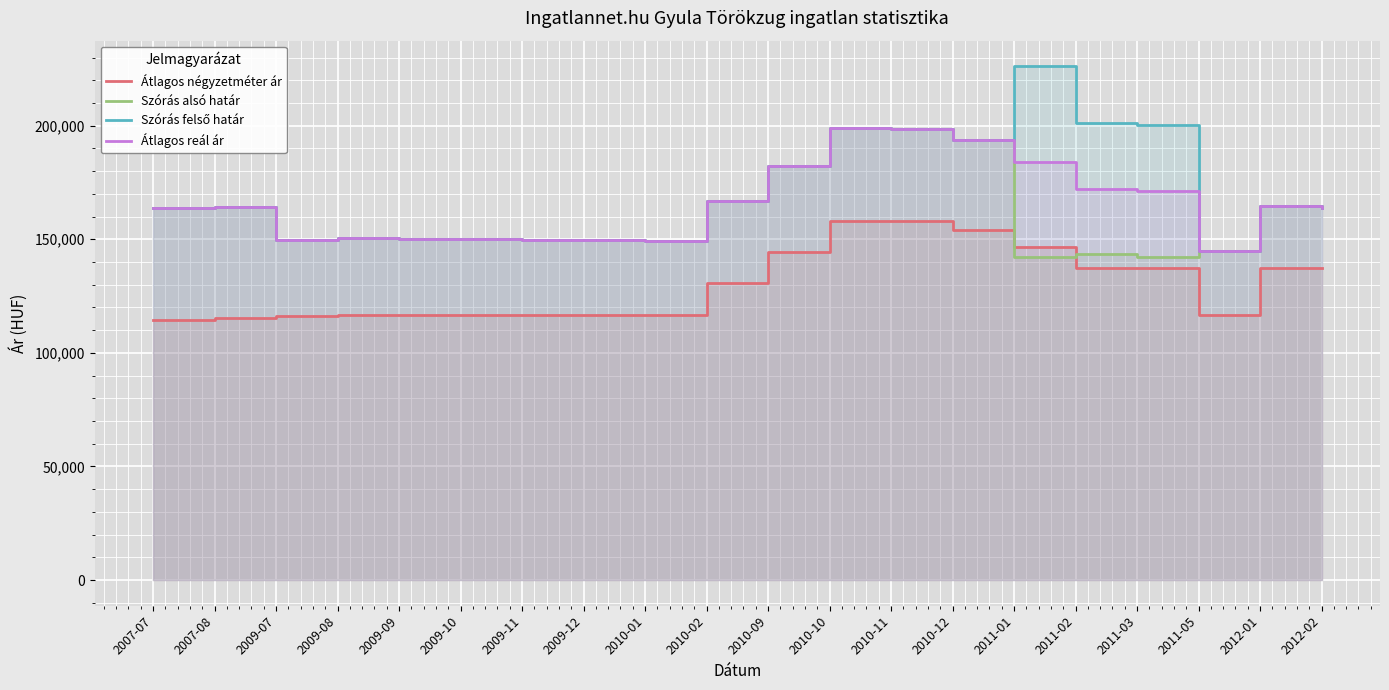

Between 2009-09 and 2012-02, which series saw the biggest shift?

Átlagos négyzetméter ár